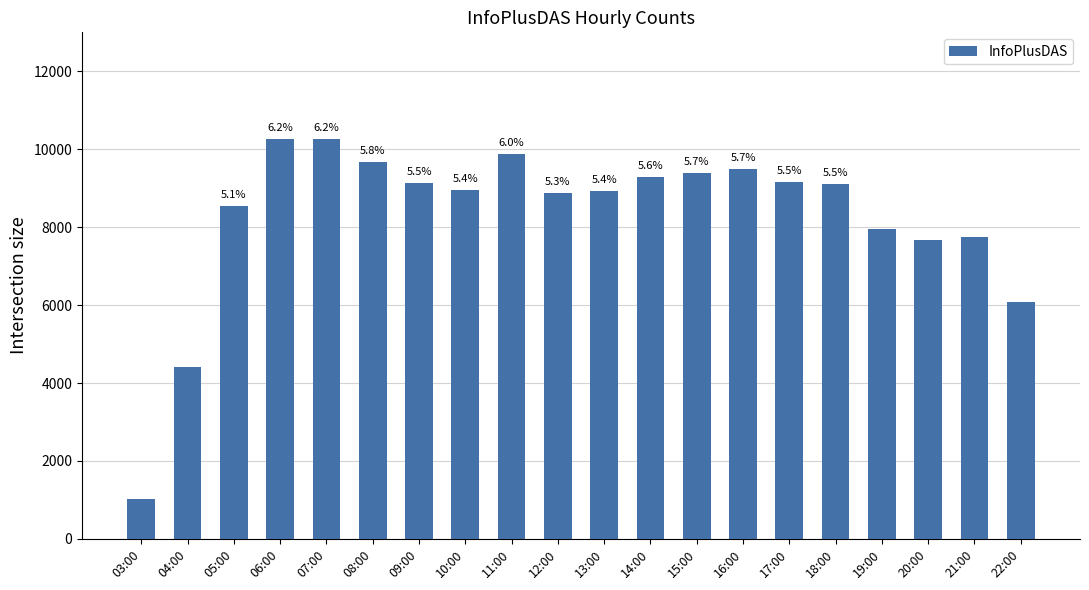

List the labels in order of value, largest first.

06:00, 07:00, 11:00, 08:00, 16:00, 15:00, 14:00, 17:00, 09:00, 18:00, 10:00, 13:00, 12:00, 05:00, 19:00, 21:00, 20:00, 22:00, 04:00, 03:00